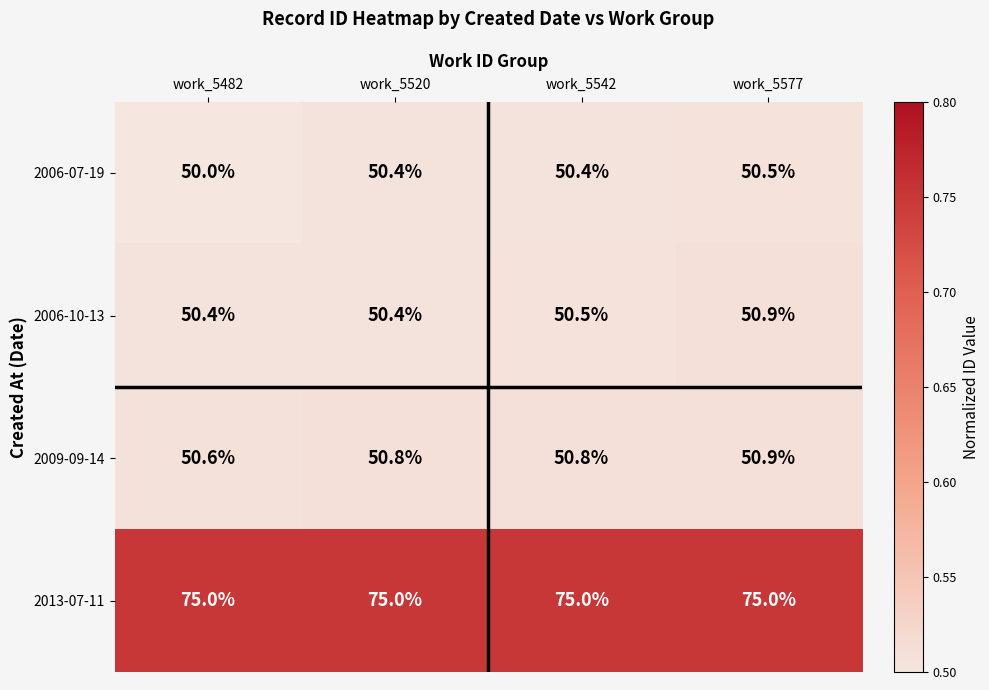

What value does the 2006-07-19 series have at work_5542?

50.4